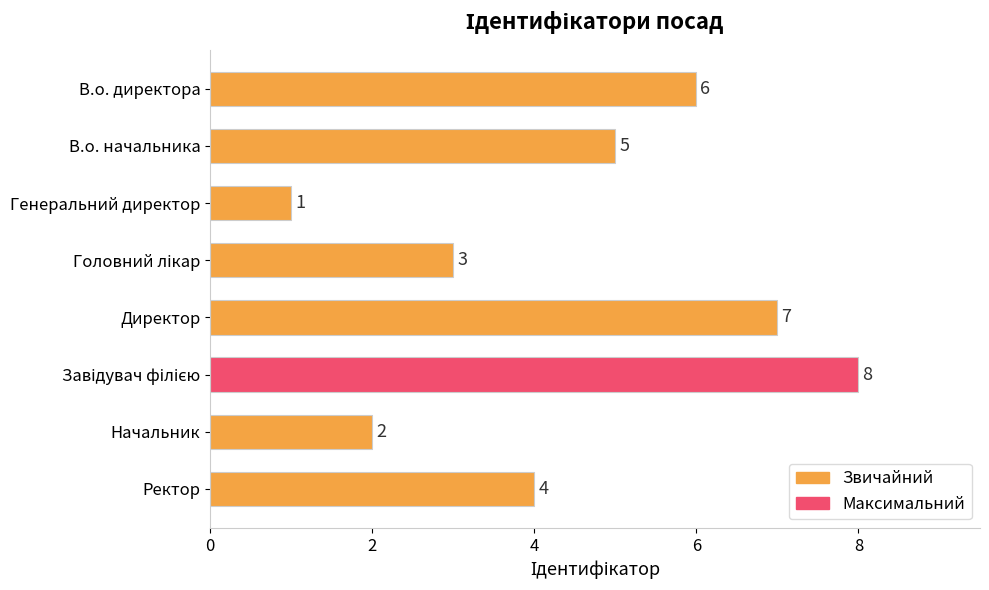

What is the ratio of the value at В.о. начальника to the value at Генеральний директор?

5.0